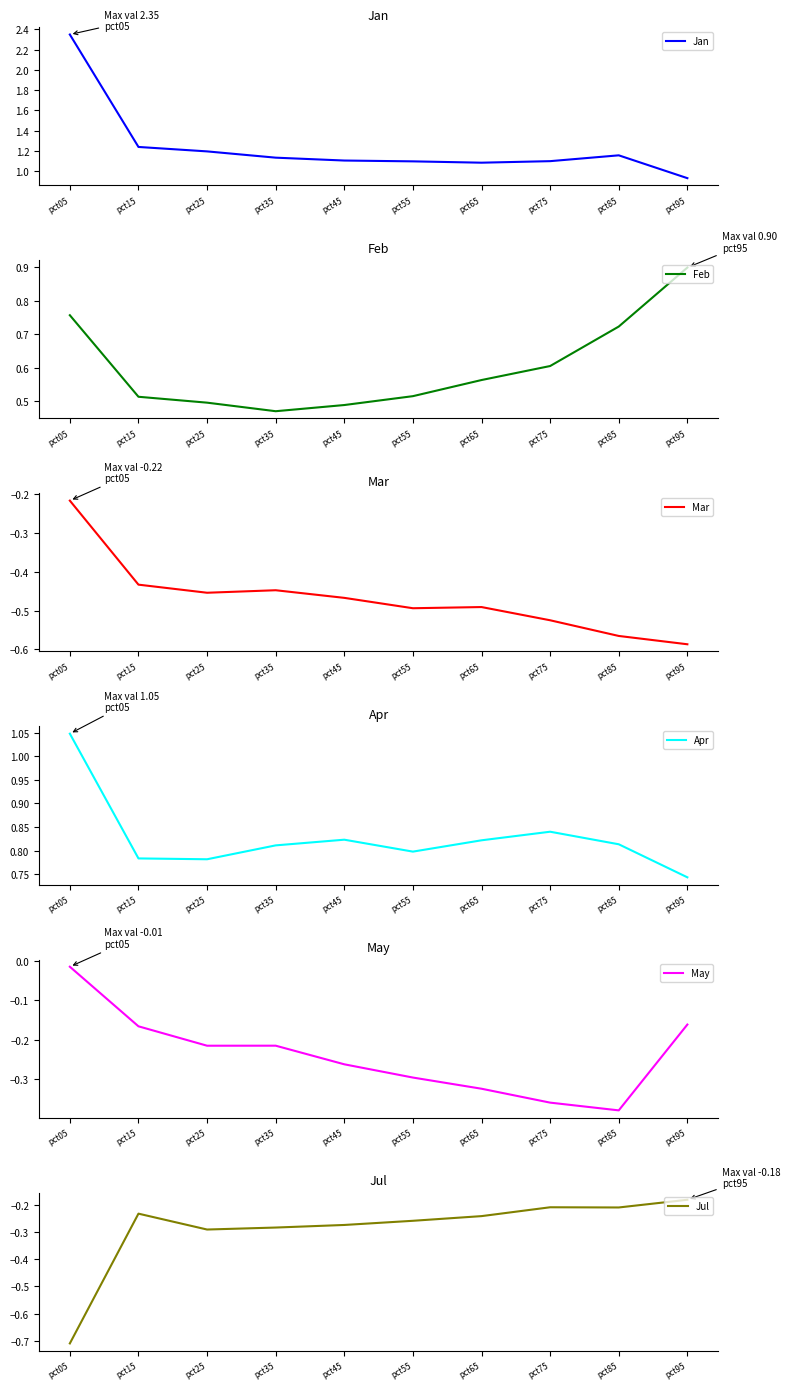

True or false: Apr and Mar intersect in this chart.

False